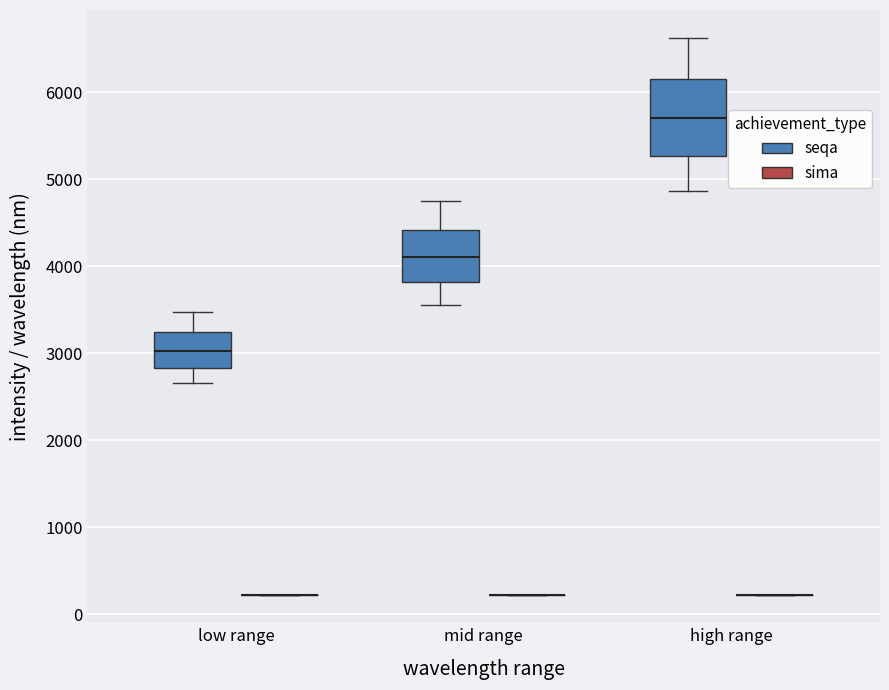

Reading left to right, read every box against the y-axis: the position of its median line, the range the box covers, and the ends of its whiskers. The values are not printed on the chart, so give them approximately, as read against the axis.

low range (seqa): median 3000, box 2800 to 3200, whiskers 2700 to 3500
low range (sima): box collapsed to a line at 200, whiskers 200 to 200
mid range (seqa): median 4100, box 3800 to 4400, whiskers 3600 to 4800
mid range (sima): box collapsed to a line at 200, whiskers 200 to 200
high range (seqa): median 5700, box 5300 to 6200, whiskers 4900 to 6600
high range (sima): box collapsed to a line at 200, whiskers 200 to 200